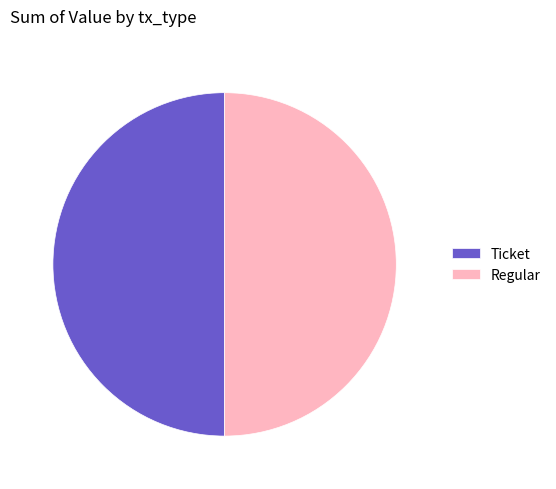

True or false: Ticket accounts for 50% of the total.

True